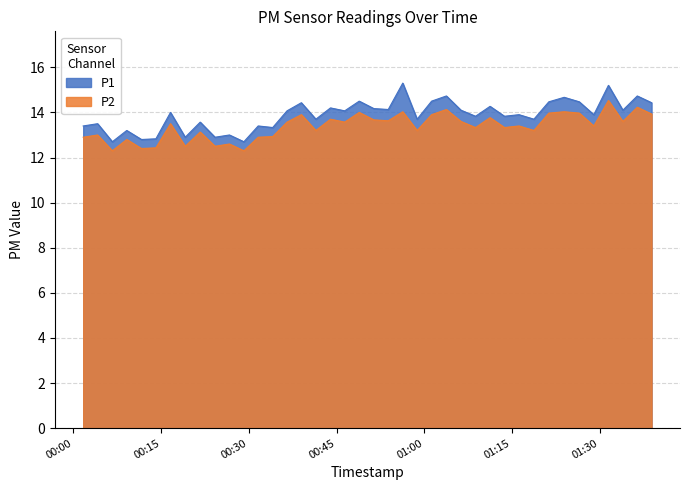

At how many categories does at least one series exceed 13?

33